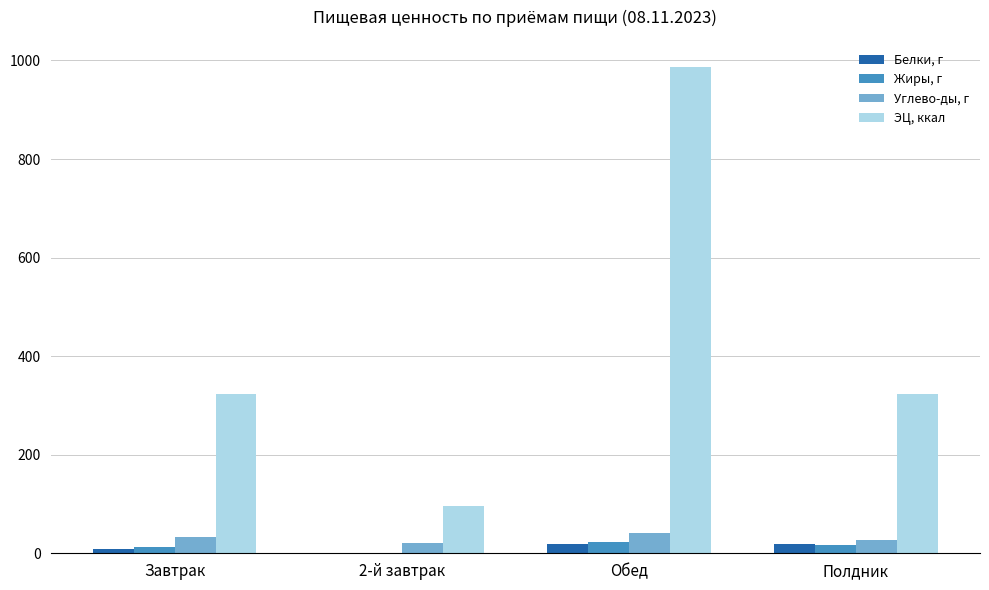

Read the Белки, г value at Завтрак.

8.3